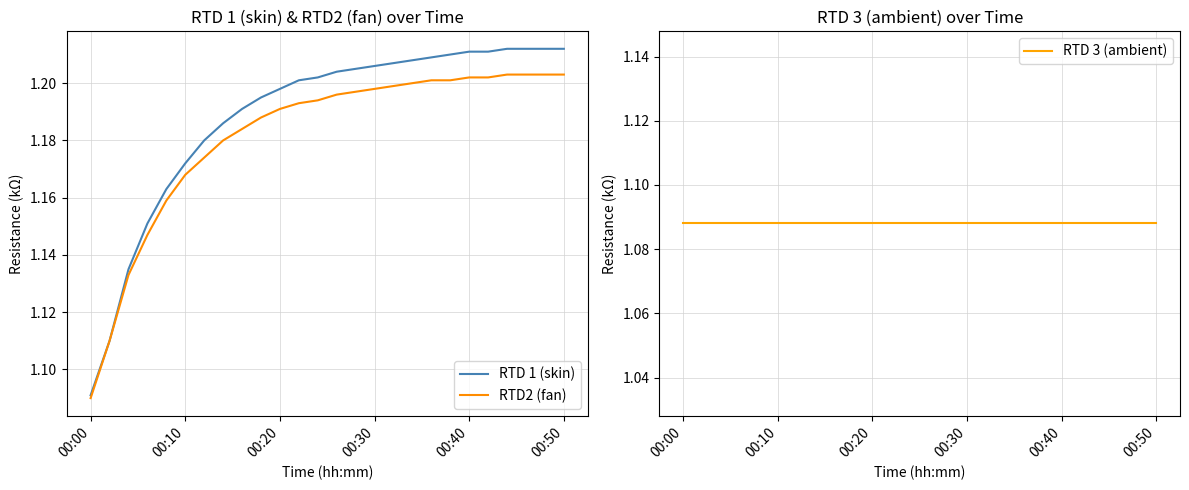

The RTD 1 (skin) series shows 1.8 at 00:00. True or false?

False